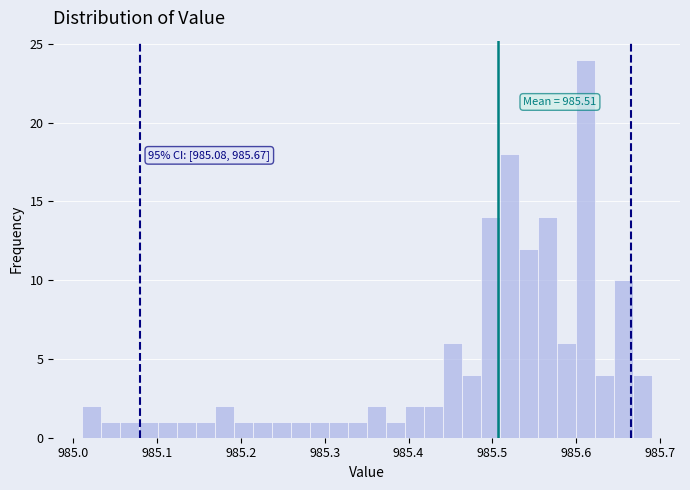

Read against the x-axis, roughly where is the centre of the tallest bar?

985.61